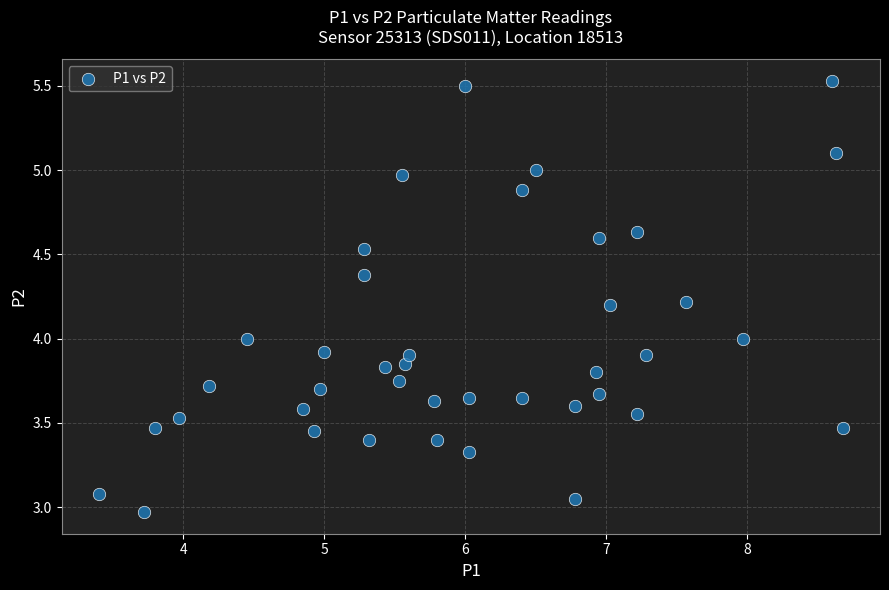

What is the range of X values (max minus min)?

5.3